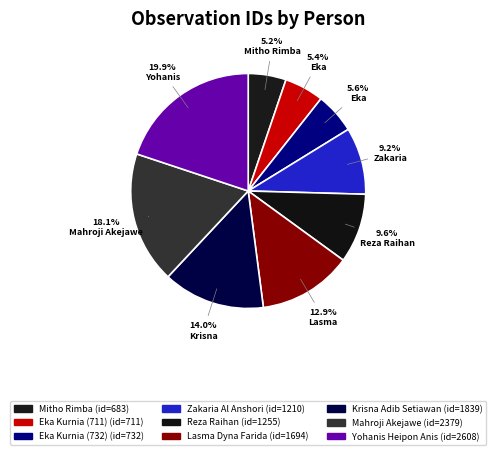

Which category has the smallest portion of the pie?

Mitho Rimba